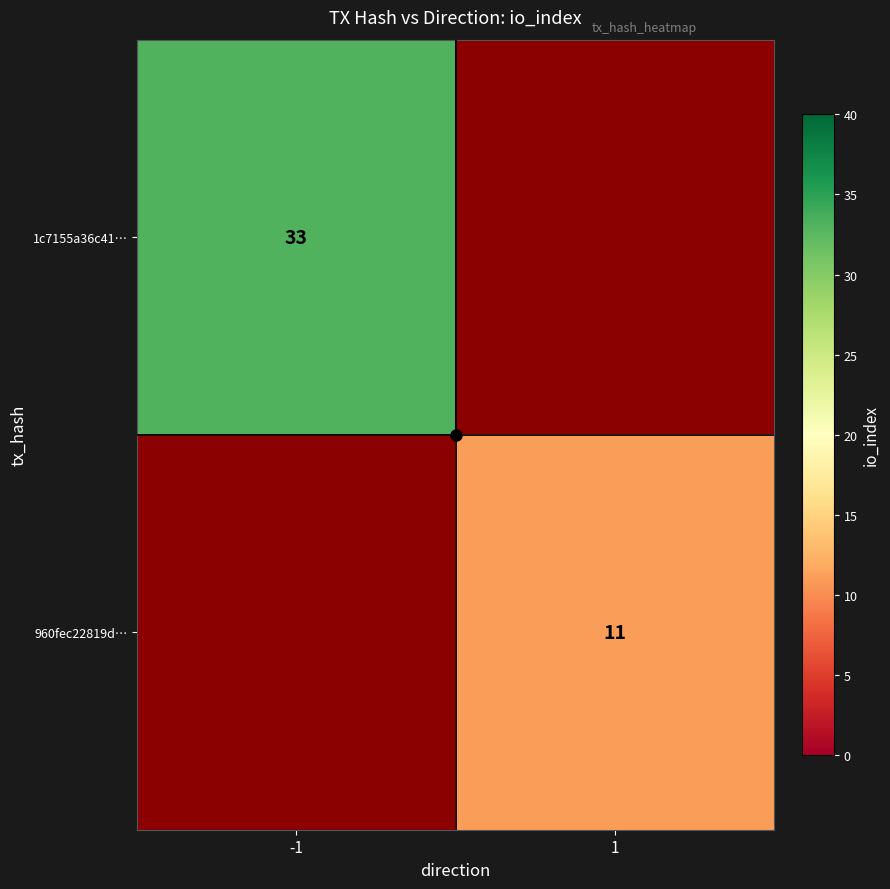

Is it true that 960fec22819d… equals 16 at 1?

False